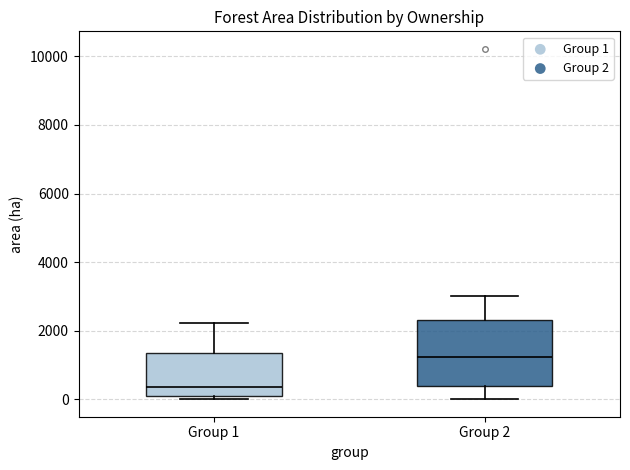

Reading left to right, read every box against the y-axis: the position of its median line, the range the box covers, and the ends of its whiskers. The values are not printed on the chart, so give them approximately, as read against the axis.

Group 1: median 400, box 200 to 1400, whiskers 0 to 2200
Group 2: median 1200, box 400 to 2200, whiskers 0 to 3000